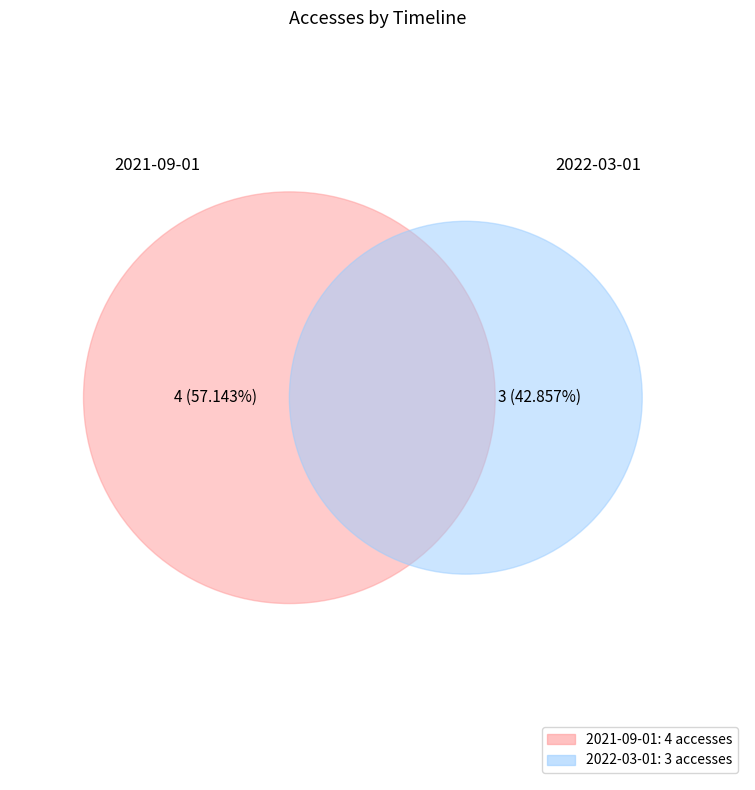

What percentage is the 2021-09-01 slice, to the nearest percent?

57%